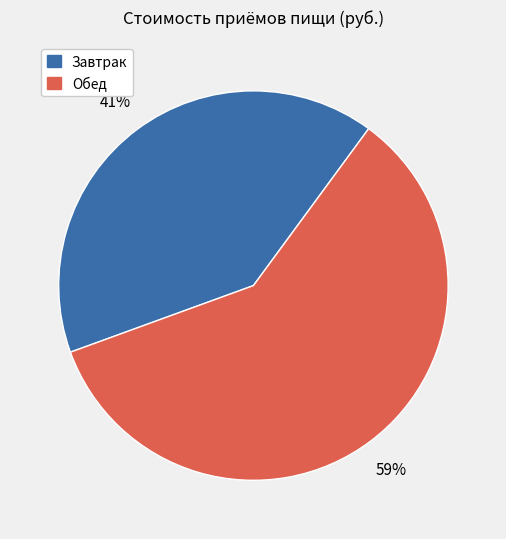

Which slice is the smallest?

Завтрак